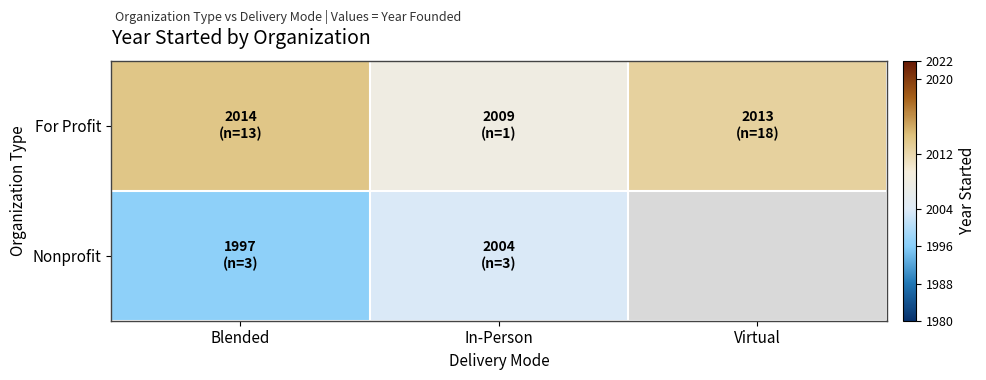

At which label does Nonprofit reach its minimum?

Blended